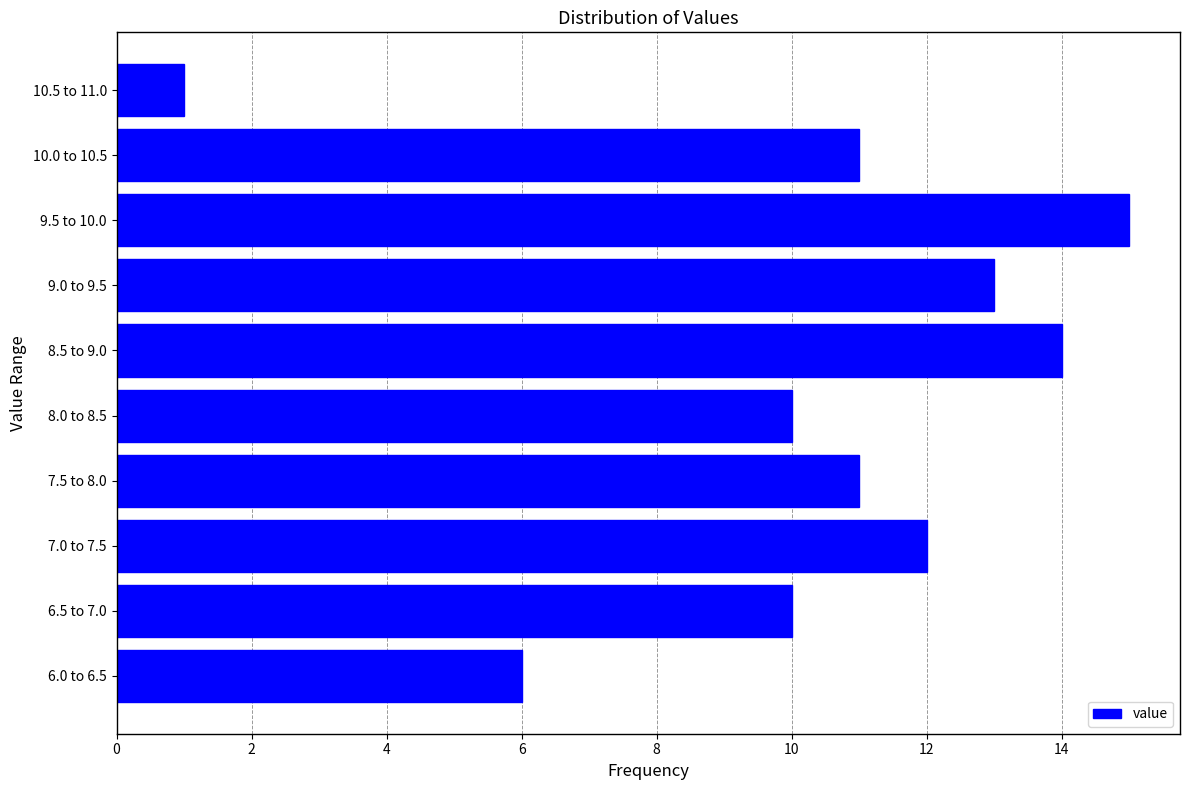

Reading bottom to top, what are all the values shown in this chart?

6.0 to 6.5=6	6.5 to 7.0=10	7.0 to 7.5=12	7.5 to 8.0=11	8.0 to 8.5=10	8.5 to 9.0=14	9.0 to 9.5=13	9.5 to 10.0=15	10.0 to 10.5=11	10.5 to 11.0=1